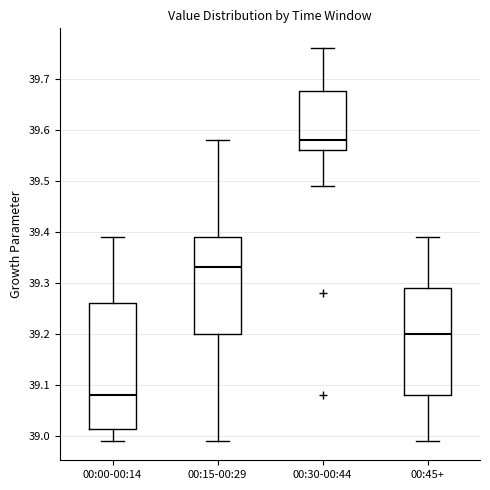

Comparing the boxes themselves (not the whiskers), which one is the tallest?

00:00-00:14